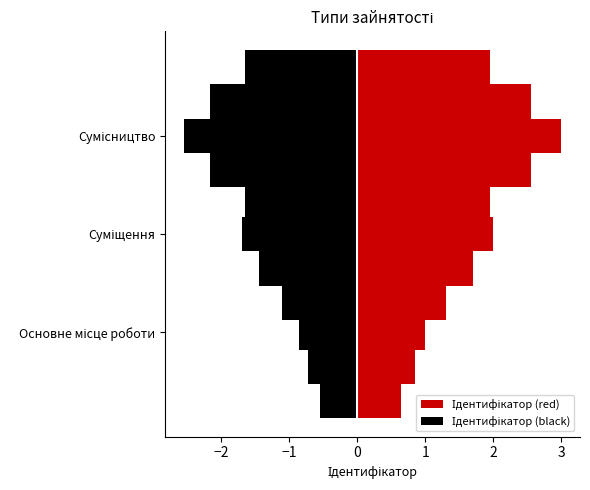

Are the bars horizontal?

Yes